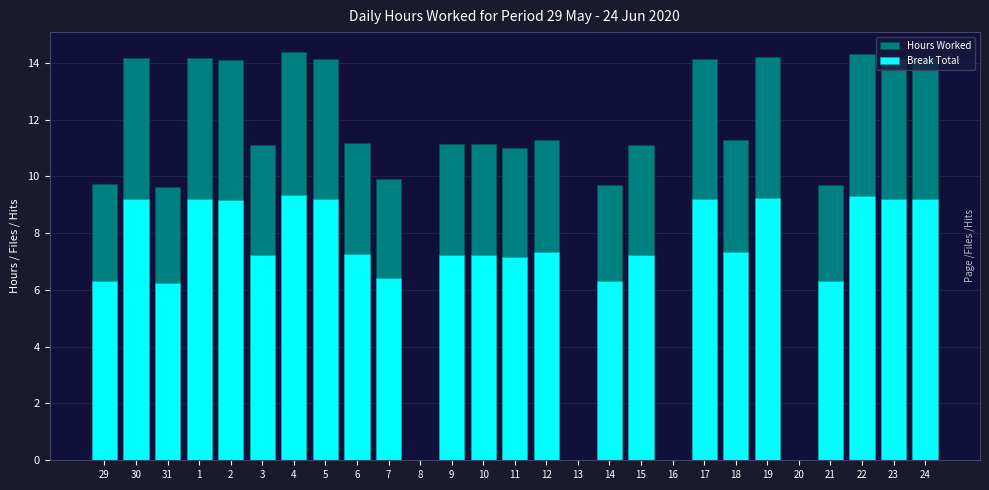

How many groups of bars are there?

27